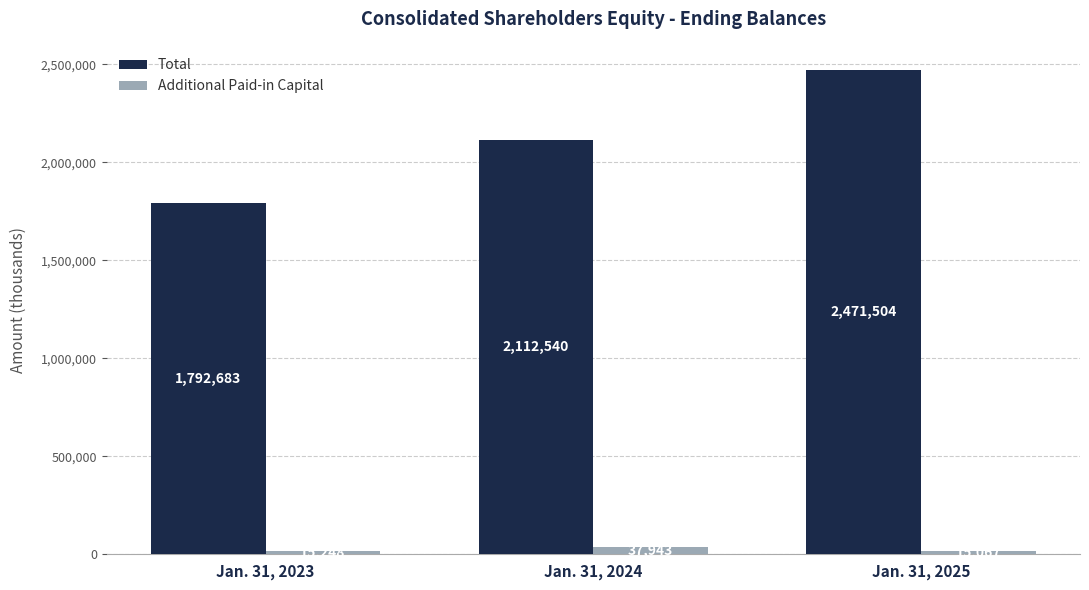

Reading left to right, what are all the values shown in this chart?

Total: Jan. 31, 2023=1792683	Jan. 31, 2024=2112540	Jan. 31, 2025=2471504
Additional Paid-in Capital: Jan. 31, 2023=15248	Jan. 31, 2024=37943	Jan. 31, 2025=15067